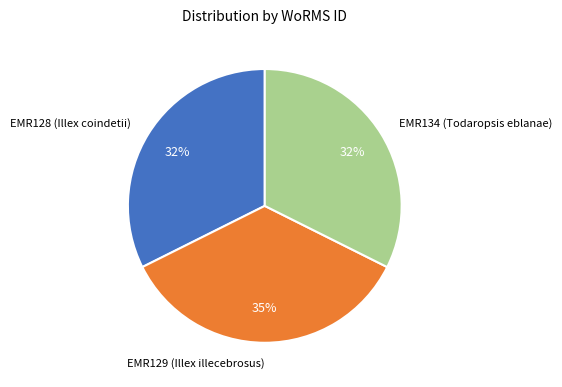

What percentage is the EMR129 (Illex illecebrosus) slice, to the nearest percent?

35%